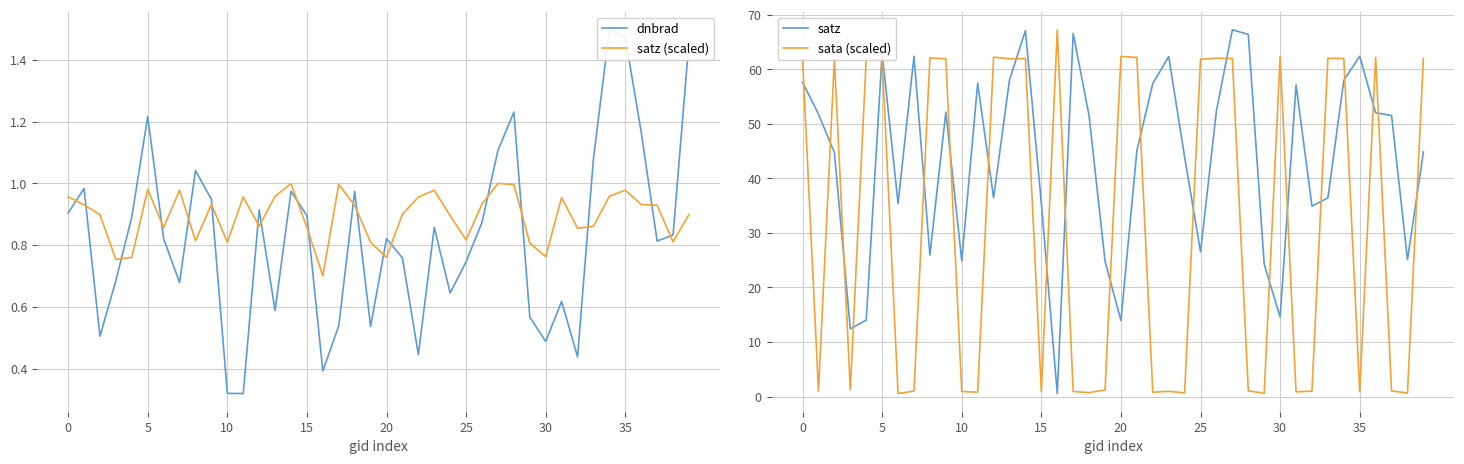

List the series in order of their peak value, lowest first.

satz (scaled), dnbrad, satz, sata (scaled)